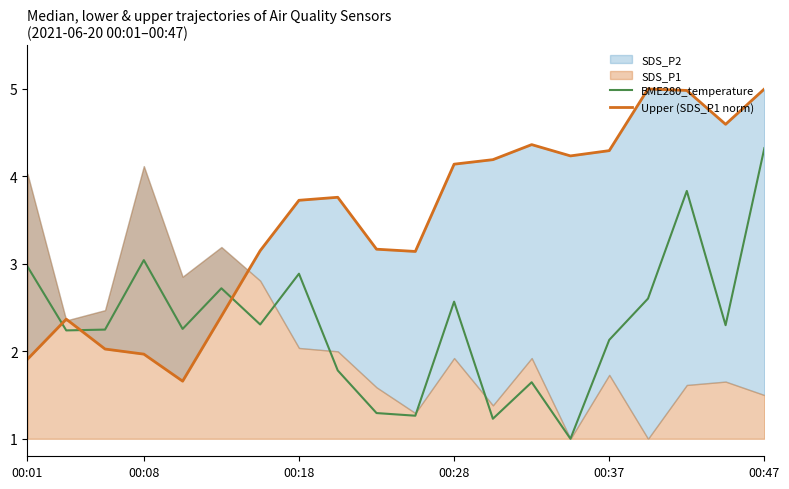

True or false: BME280_temperature has a value of 3.0 at 00:08.

True